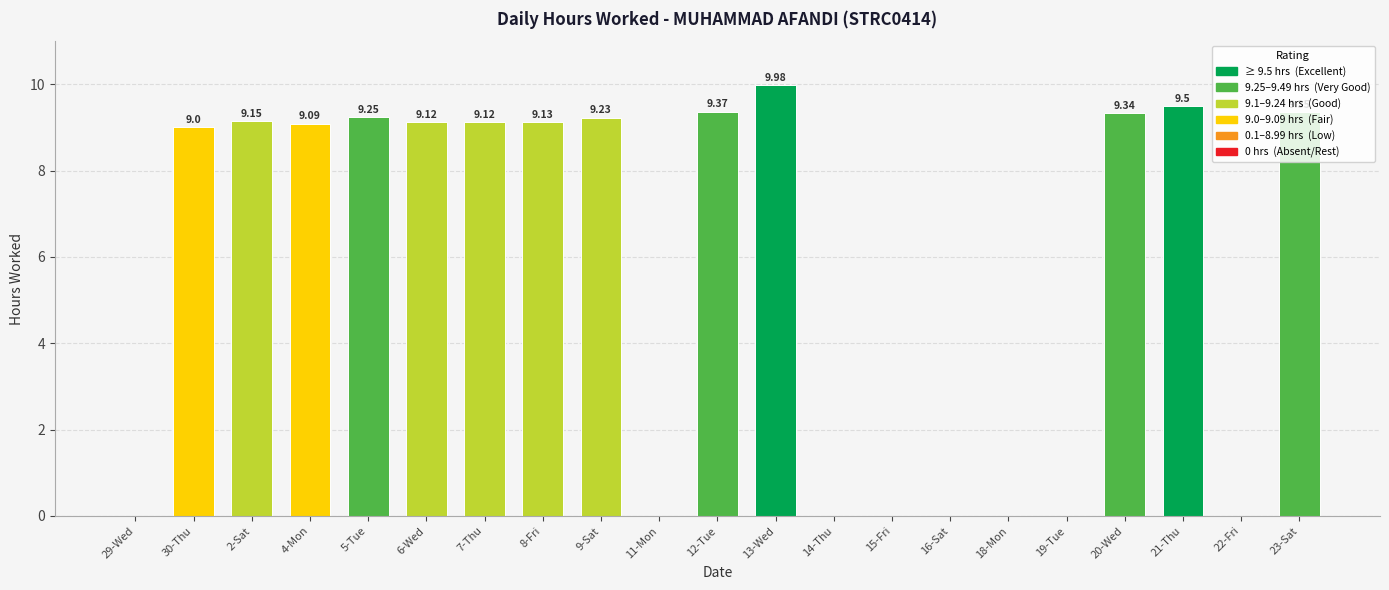

Between 30-Thu and 18-Mon, which is larger?

30-Thu